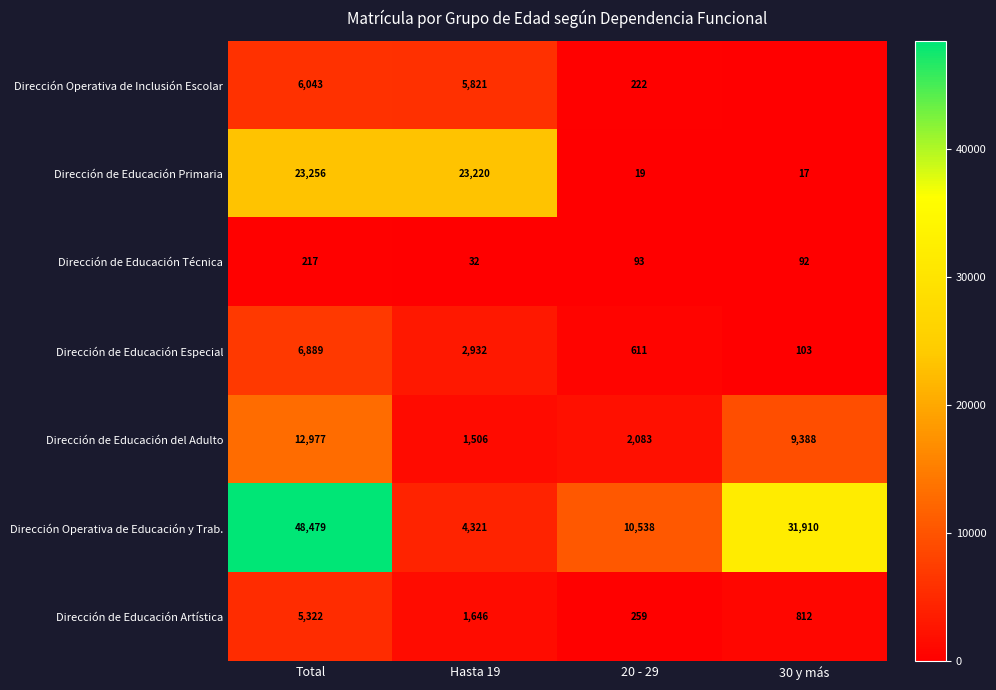

Which category has the lowest value across all series?

30 y más